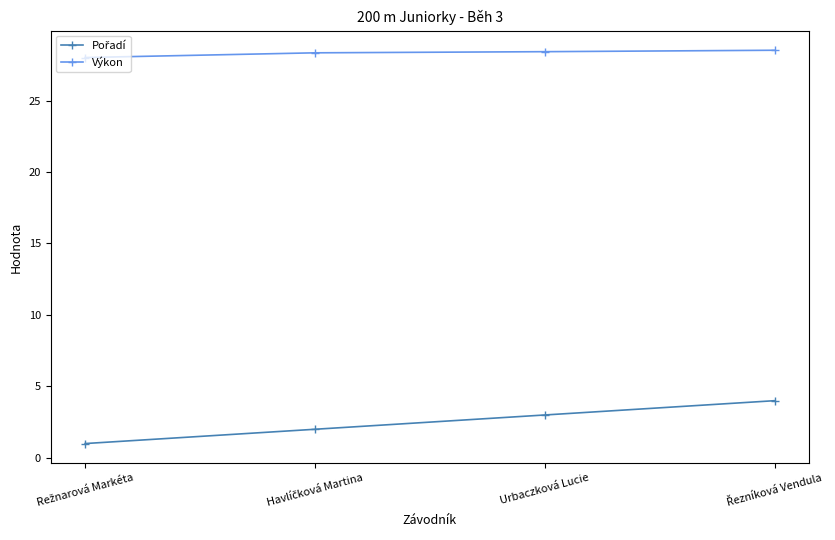

What is the maximum value shown in the chart?

28.5